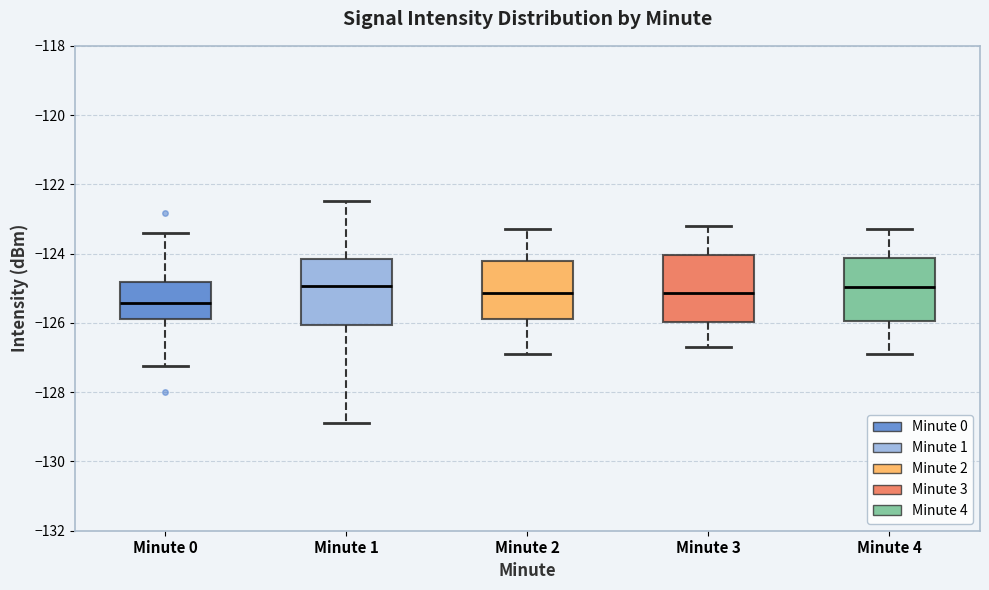

Where does the lower whisker of the box for Minute 0 end on the y-axis? The values are not printed on the chart, so give them approximately, as read against the axis.

-127.2